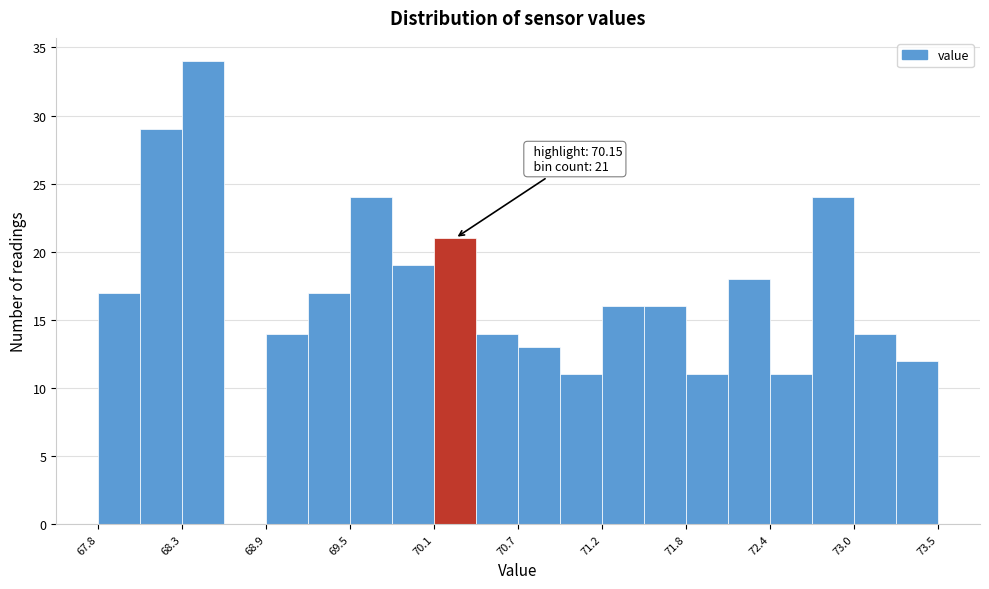

Read against the x-axis, roughly where is the centre of the tallest bar?

68.5